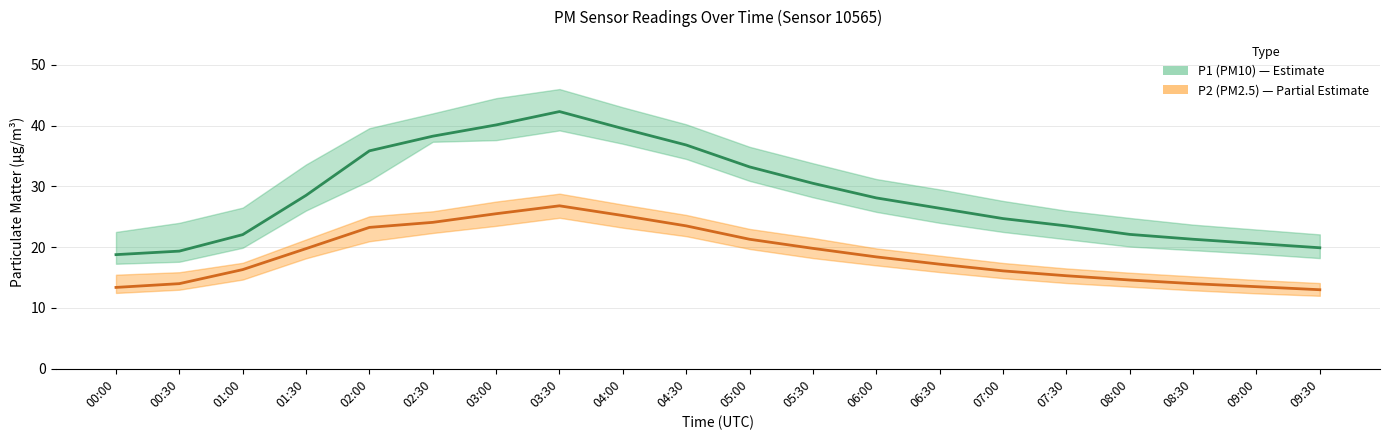

Reading left to right, list all the values displayed in this chart.

P1 (PM10): 00:00=18.8	00:30=19.4	01:00=22.1	01:30=28.5	02:00=35.8	02:30=38.2	03:00=40.1	03:30=42.3	04:00=39.5	04:30=36.8	05:00=33.2	05:30=30.5	06:00=28.1	06:30=26.4	07:00=24.7	07:30=23.5	08:00=22.1	08:30=21.3	09:00=20.6	09:30=19.9
P2 (PM2.5): 00:00=13.4	00:30=14.0	01:00=16.3	01:30=19.8	02:00=23.2	02:30=24.1	03:00=25.5	03:30=26.8	04:00=25.2	04:30=23.5	05:00=21.3	05:30=19.8	06:00=18.4	06:30=17.2	07:00=16.1	07:30=15.3	08:00=14.6	08:30=14.0	09:00=13.5	09:30=13.0